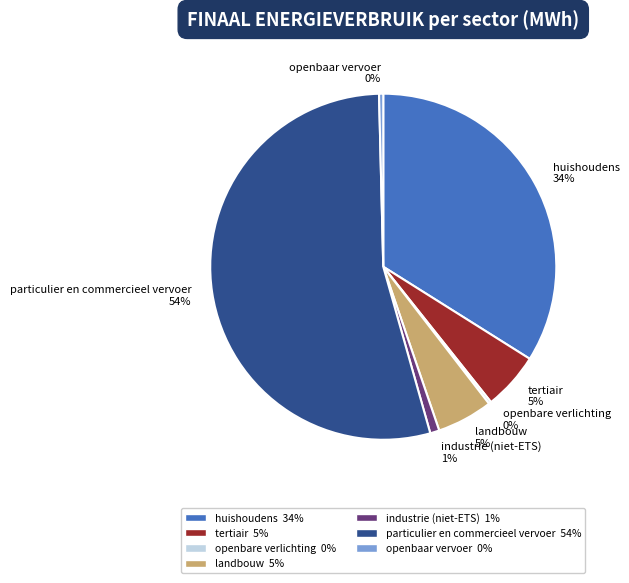

The tertiair slice represents 5% of the pie. True or false?

True